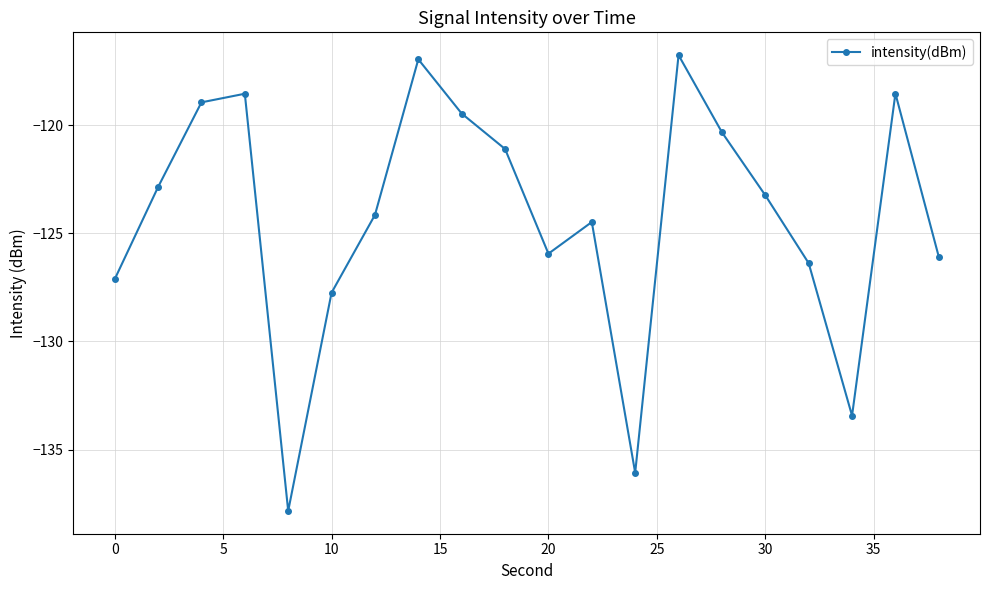

What is the difference between the second highest and second lowest values?

19.1